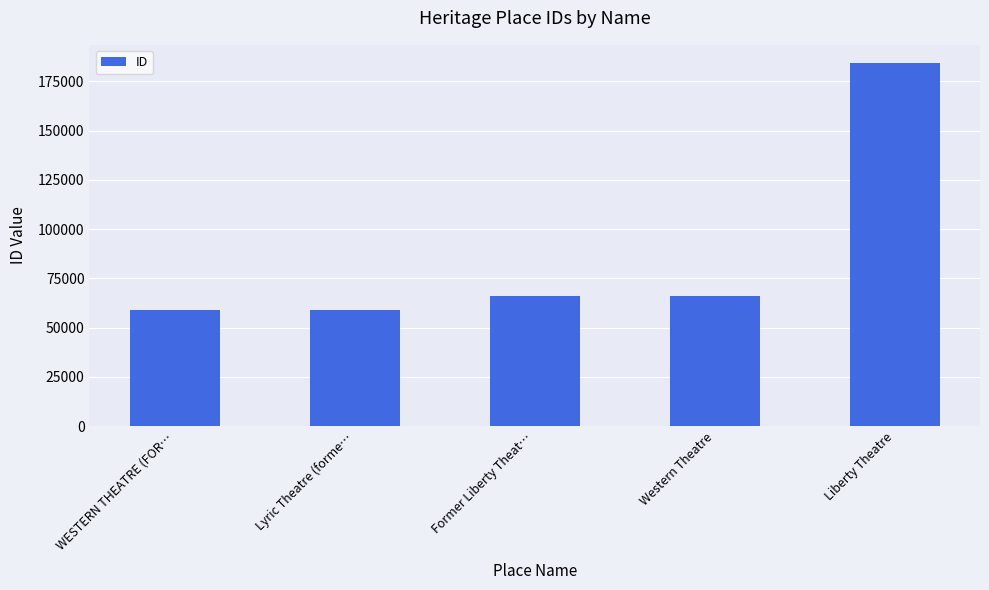

At which label is the value closest to 121703?

Western Theatre